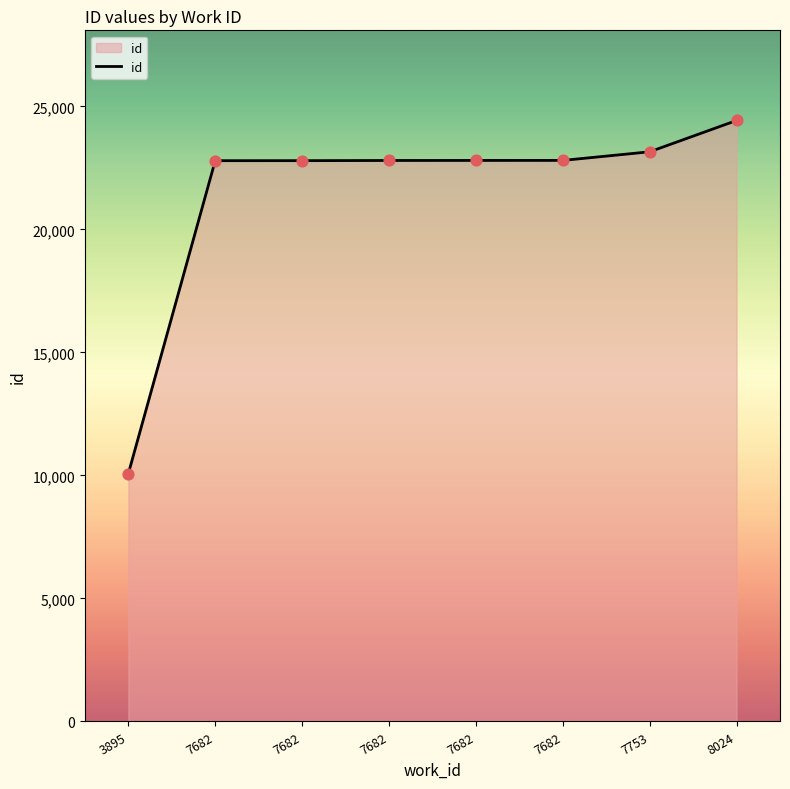

How many categories are shown in the chart?

8